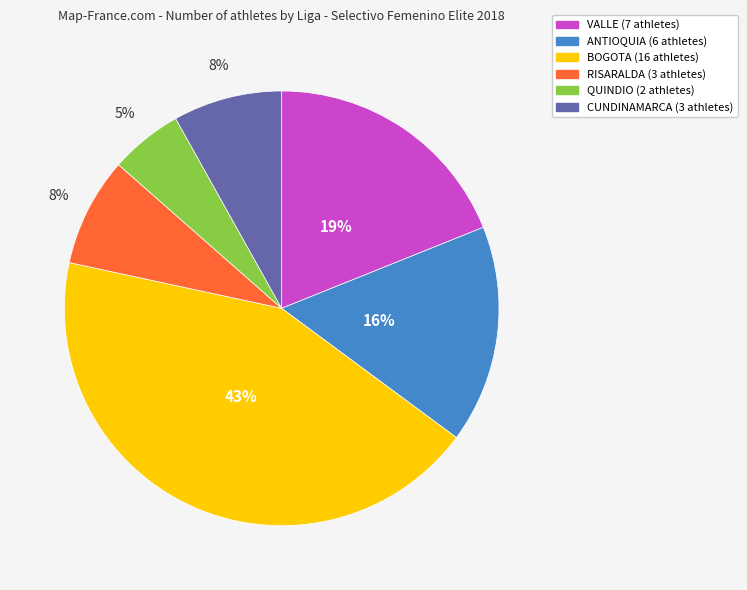

Which has a higher value, RISARALDA or QUINDIO?

RISARALDA